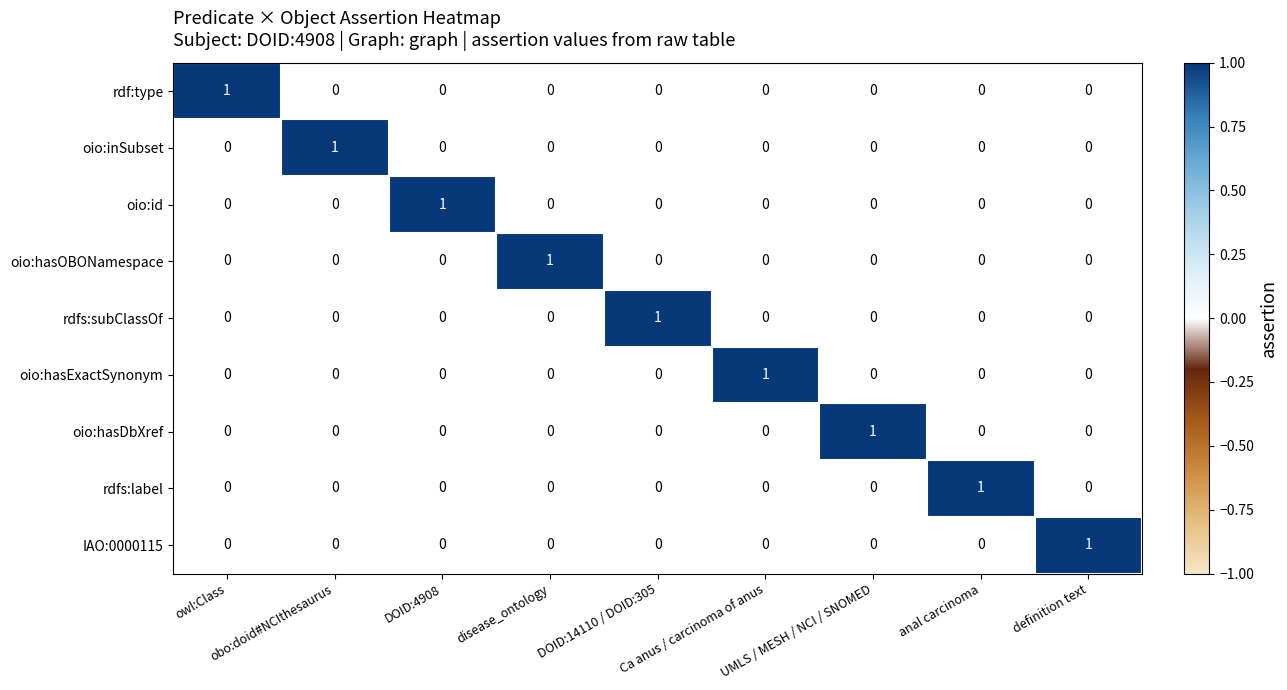

At how many categories does at least one series exceed 0?

9